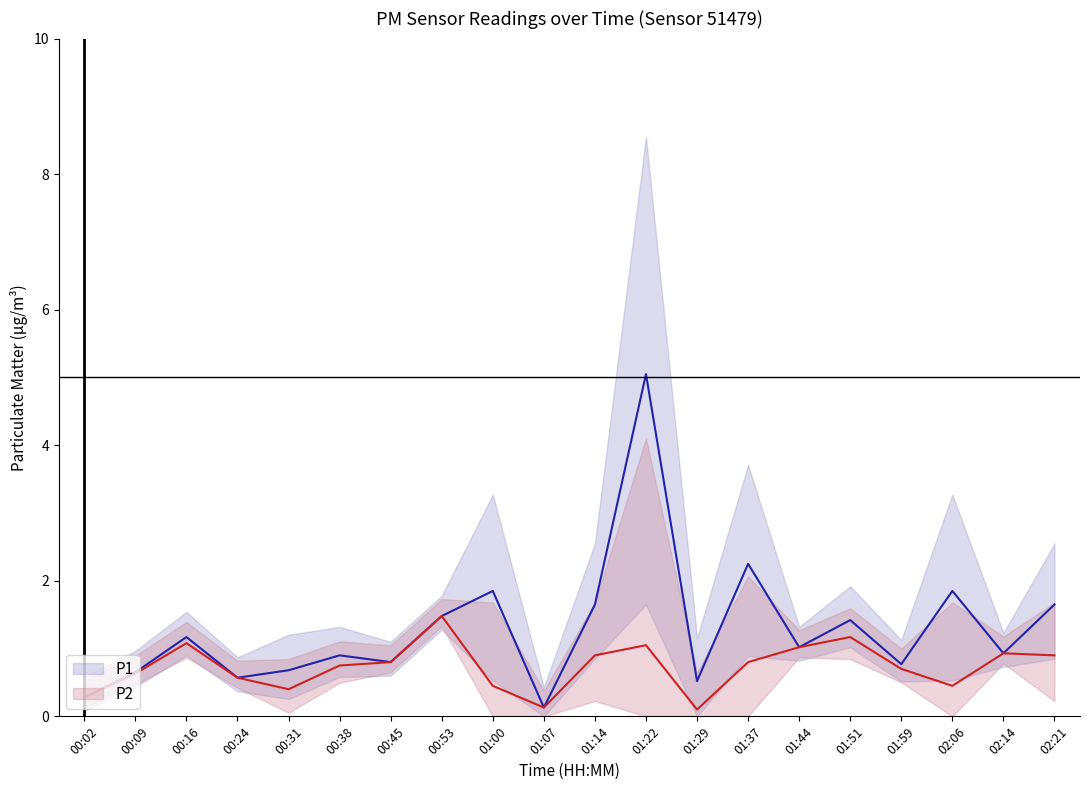

Rank the categories by P2 value from lowest to highest.

01:29, 01:07, 00:02, 00:31, 01:00, 02:06, 00:24, 00:09, 01:59, 00:38, 00:45, 01:37, 01:14, 02:21, 02:14, 01:44, 01:22, 00:16, 01:51, 00:53